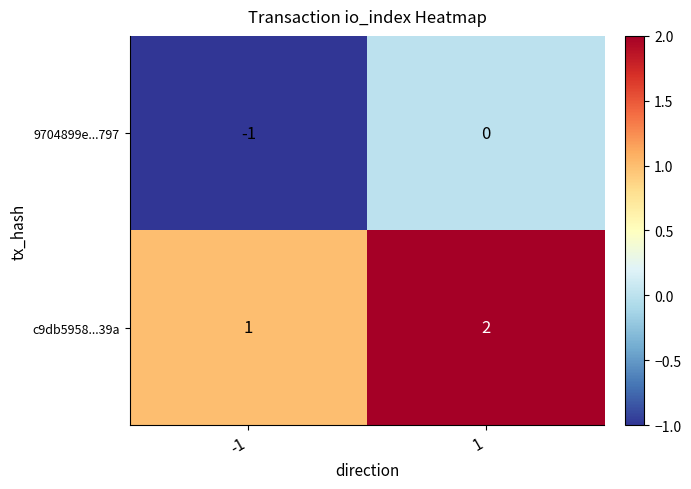

Reading left to right, transcribe all the data shown in this chart.

9704899e...797: -1	0
c9db5958...39a: 1	2